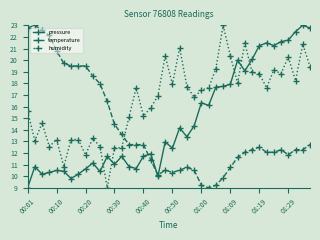

Which series has the largest total across all categories?

humidity